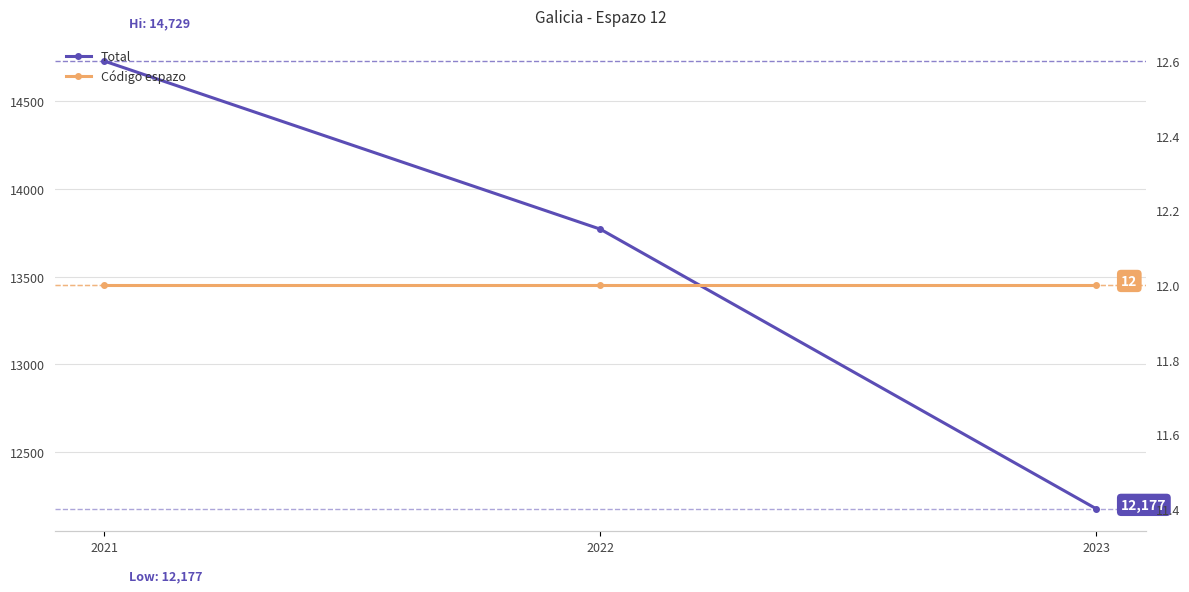

What is the average value of the Código espazo series?

12